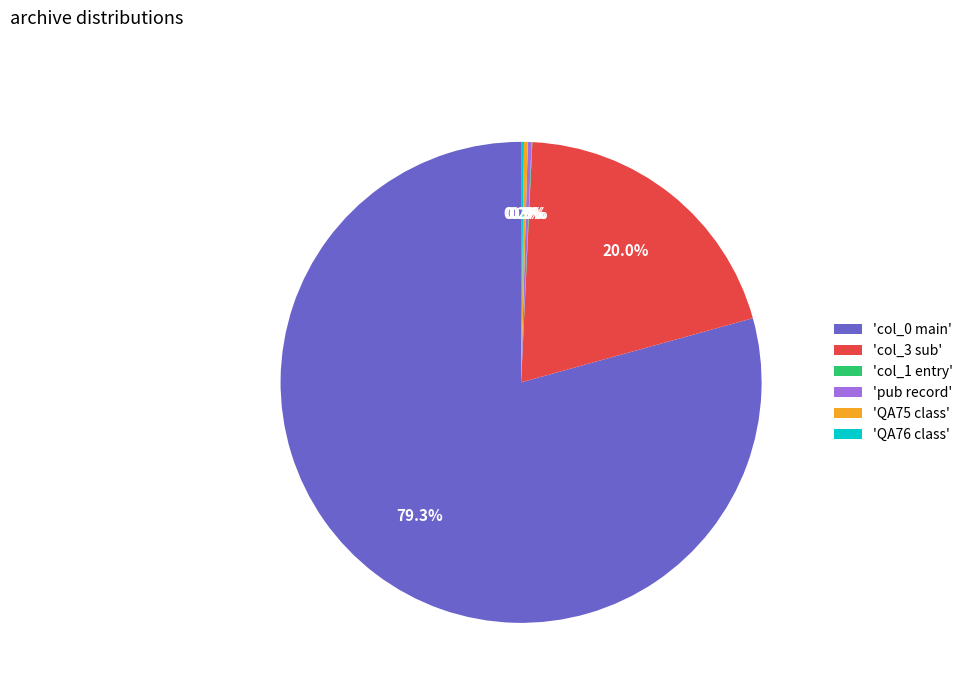

Which category has the biggest portion of the pie?

'col_0 main'